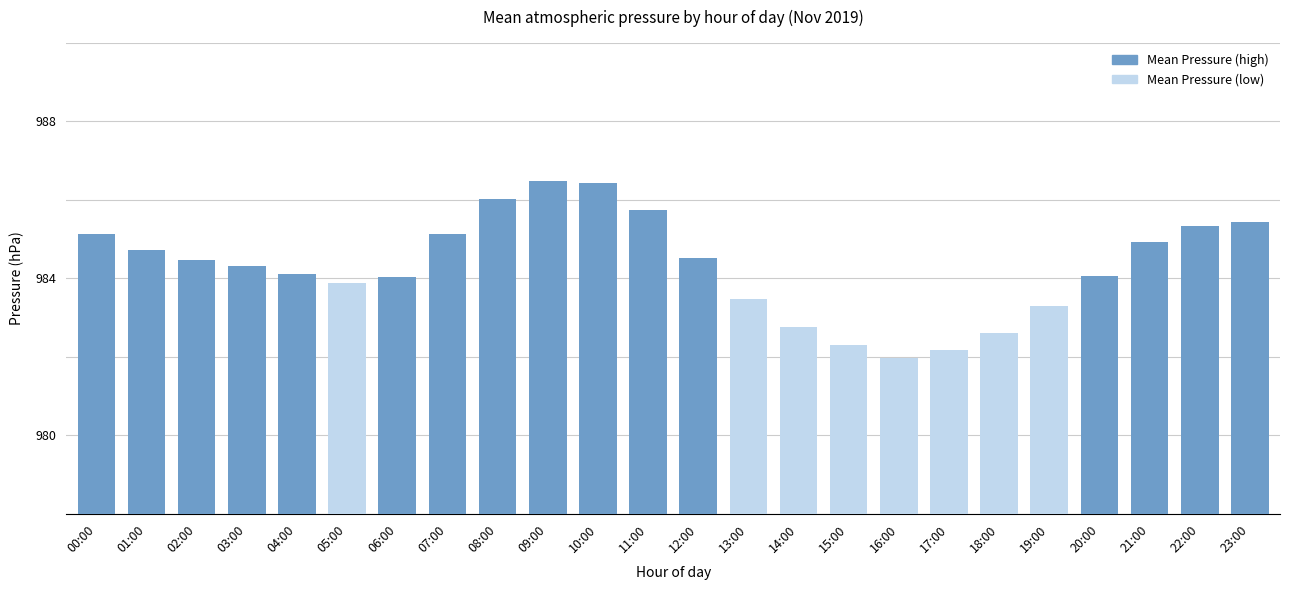

The value at 14:00 is 982.8. True or false?

True